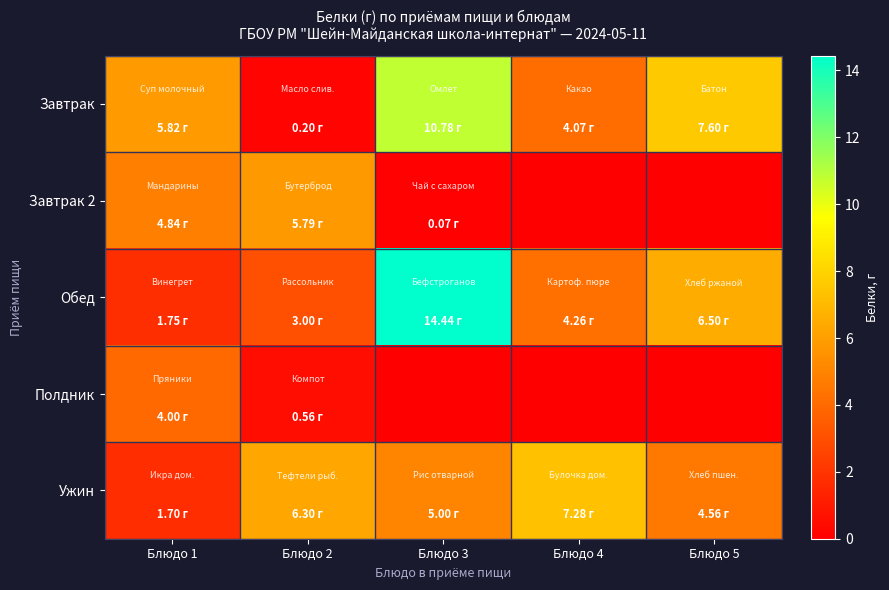

Reading left to right, list all the values displayed in this chart.

Завтрак: Блюдо 1=5.8	Блюдо 2=0.2	Блюдо 3=10.8	Блюдо 4=4.1	Блюдо 5=7.6
Завтрак 2: Блюдо 1=4.8	Блюдо 2=5.8	Блюдо 3=0.1	Блюдо 4=0.0	Блюдо 5=0.0
Обед: Блюдо 1=1.8	Блюдо 2=3.0	Блюдо 3=14.4	Блюдо 4=4.3	Блюдо 5=6.5
Полдник: Блюдо 1=4.0	Блюдо 2=0.6	Блюдо 3=0.0	Блюдо 4=0.0	Блюдо 5=0.0
Ужин: Блюдо 1=1.7	Блюдо 2=6.3	Блюдо 3=5.0	Блюдо 4=7.3	Блюдо 5=4.6